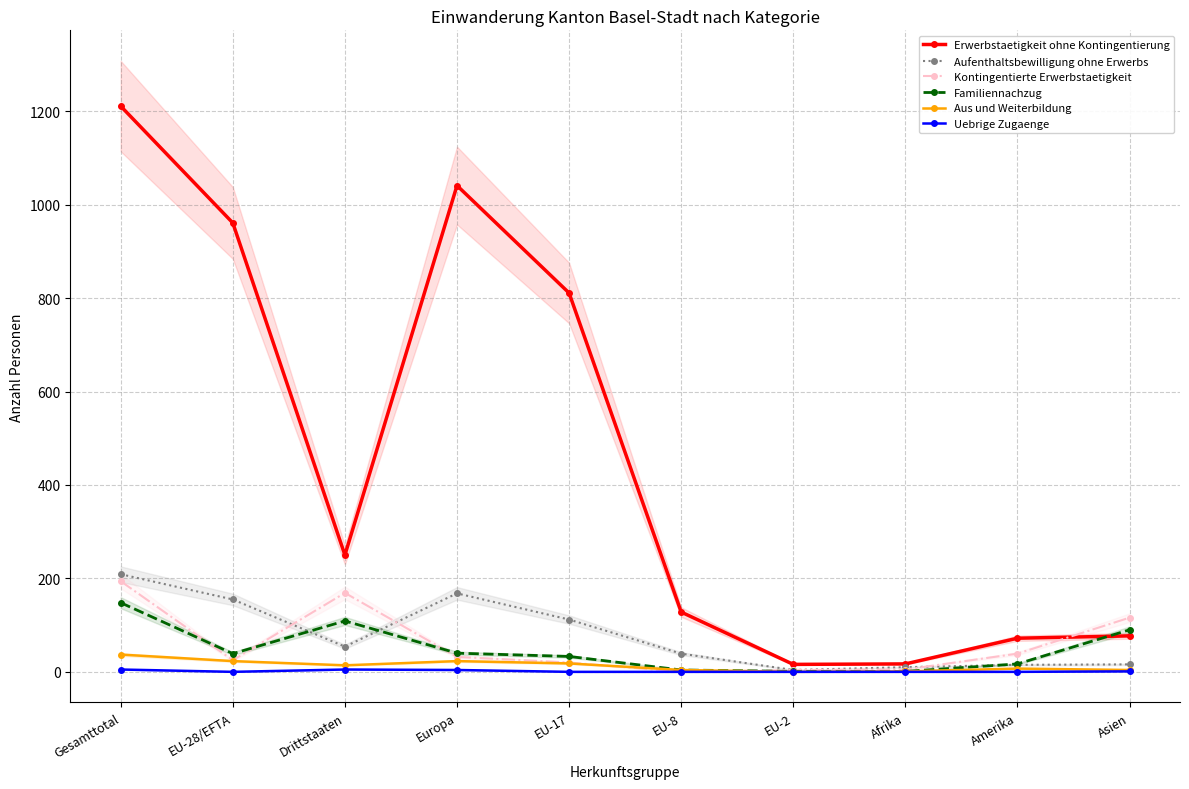

Is the value of Erwerbstaetigkeit ohne Kontingentierung at Afrika greater than the value of Aufenthaltsbewilligung ohne Erwerbs at EU-17?

No